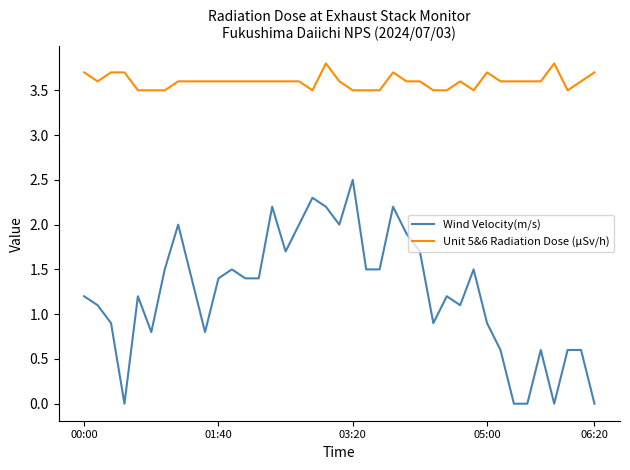

Which series has the largest total across all categories?

Unit 5&6 Radiation Dose (μSv/h)